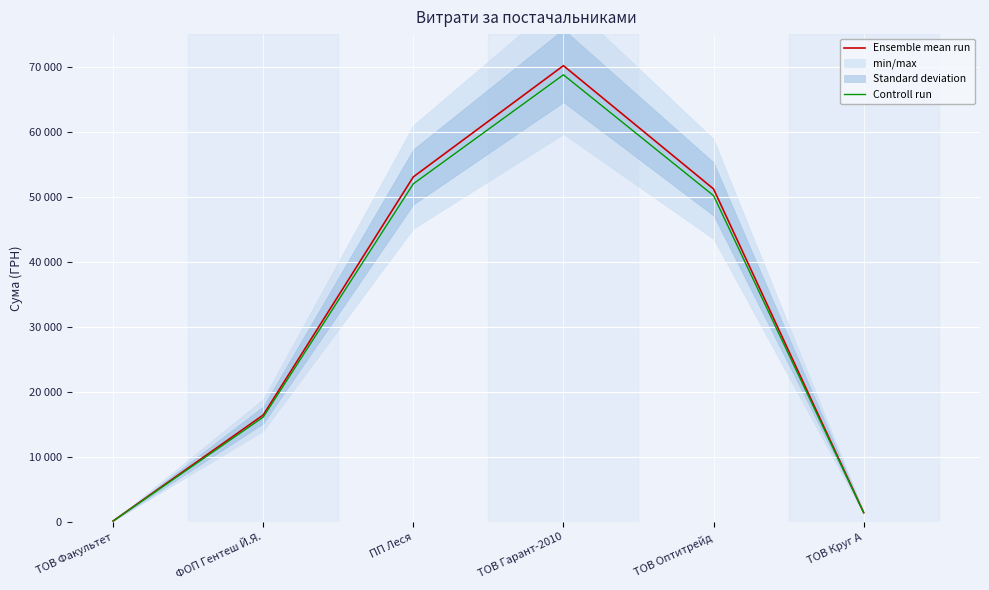

Rank the series at ТОВ Факультет from lowest to highest value.

Controll run, Ensemble mean run